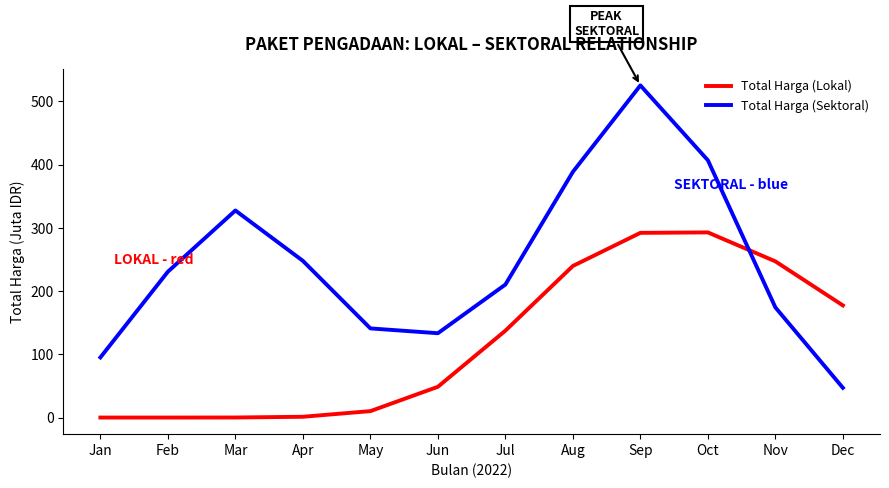

What is the total value across all series at Nov?

421.3